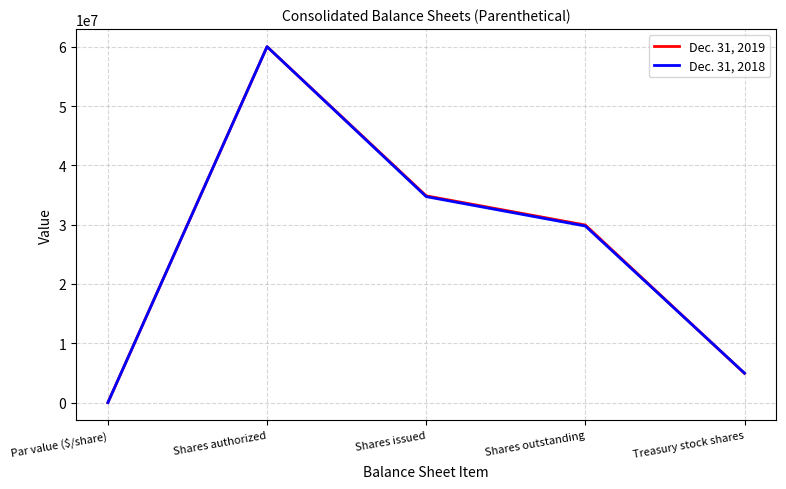

How many lines are shown in the chart?

2